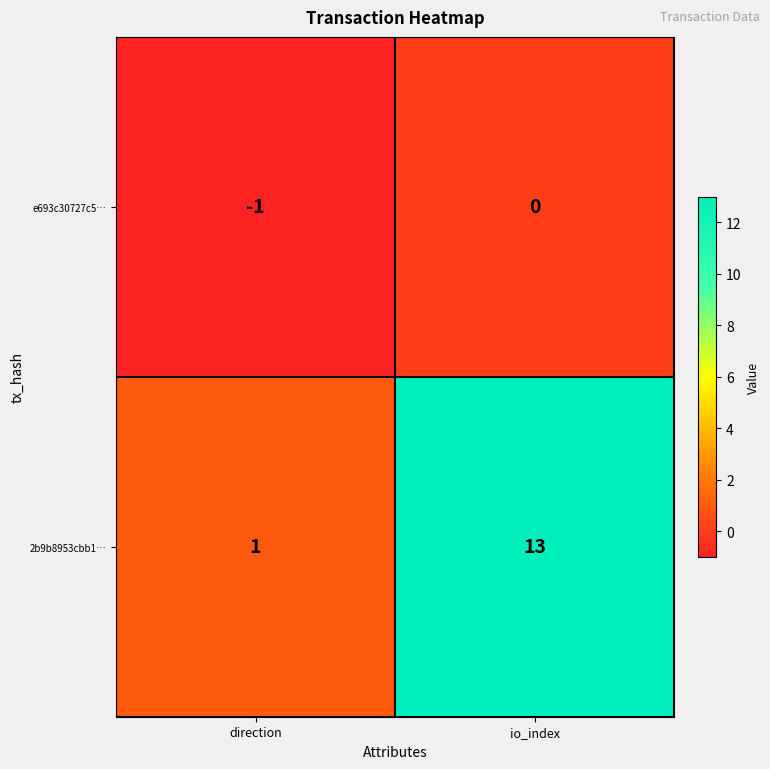

How many series are shown in this chart?

2